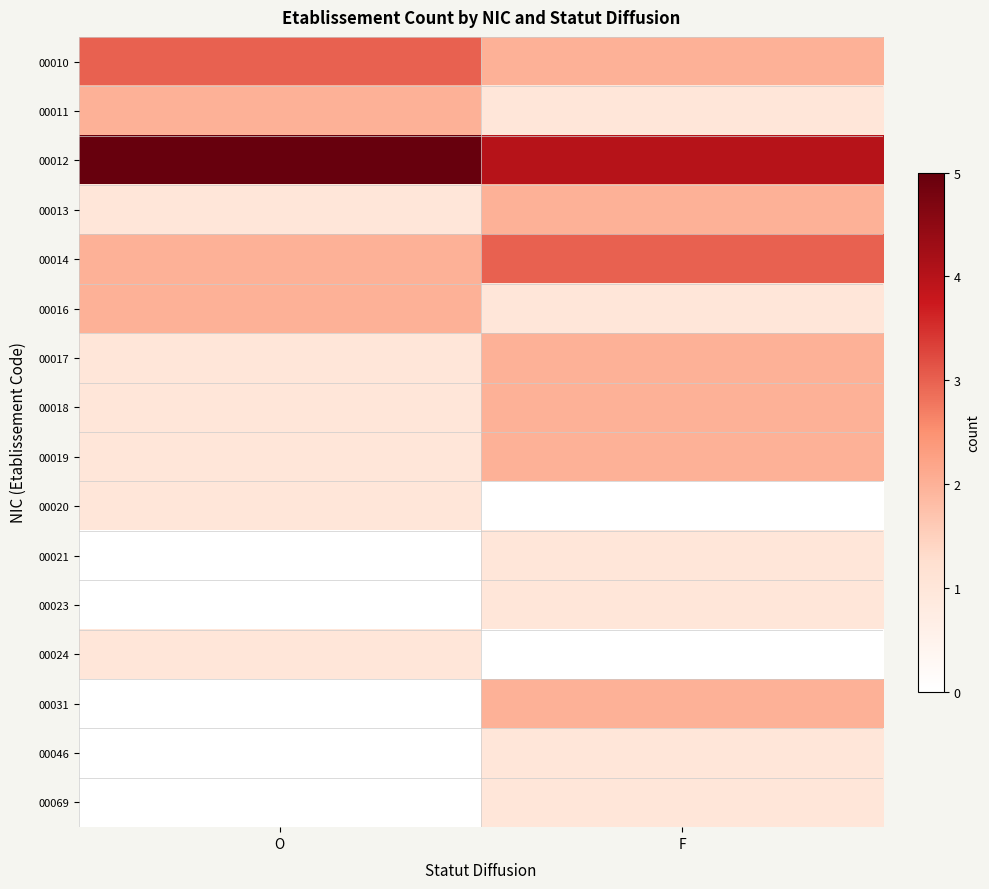

Reading left to right, transcribe all the data shown in this chart.

00010: O=3	F=2
00011: O=2	F=1
00012: O=5	F=4
00013: O=1	F=2
00014: O=2	F=3
00016: O=2	F=1
00017: O=1	F=2
00018: O=1	F=2
00019: O=1	F=2
00020: O=1	F=0
00021: O=0	F=1
00023: O=0	F=1
00024: O=1	F=0
00031: O=0	F=2
00046: O=0	F=1
00069: O=0	F=1